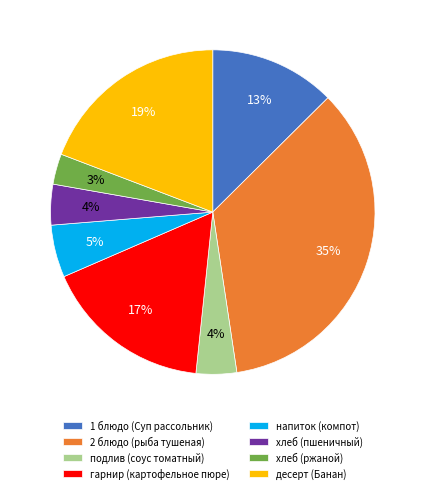

Count the number of slices in the pie.

8